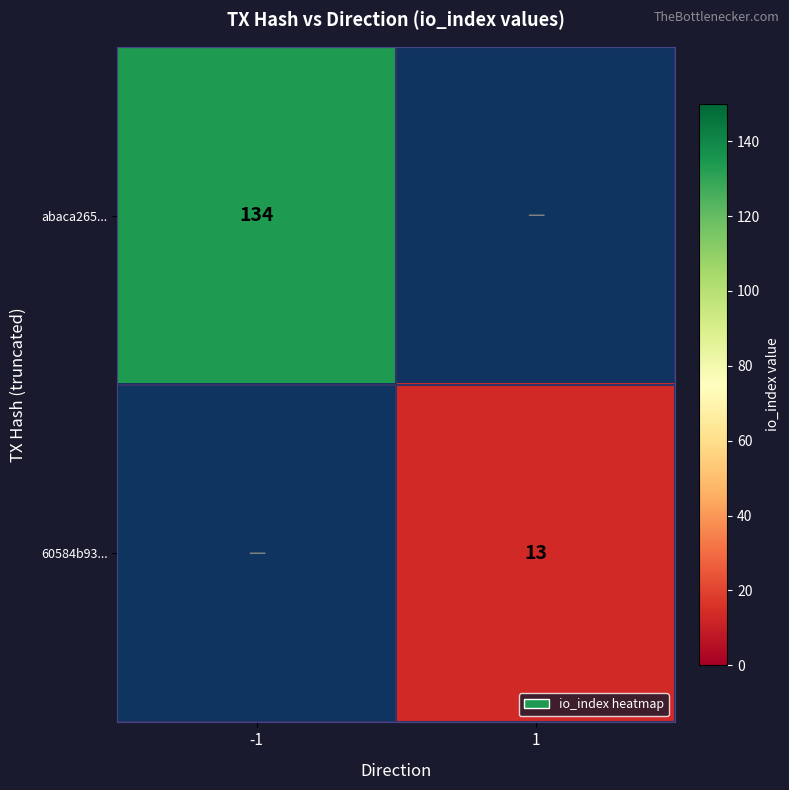

The value of abaca265... at -1 is 197. True or false?

False